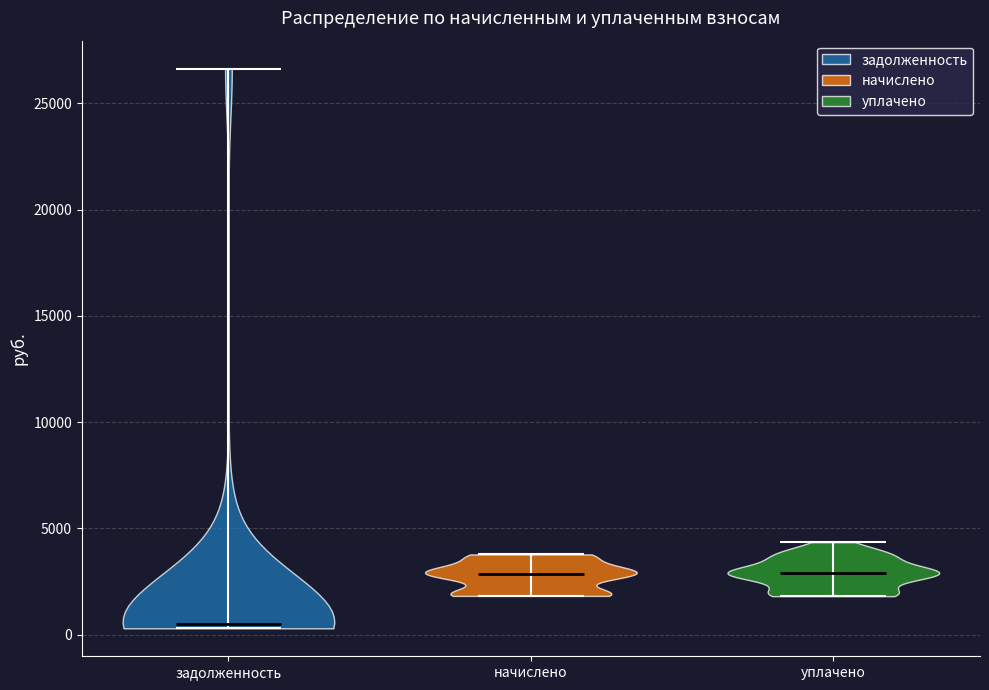

Reading left to right, read every violin against the y-axis: where its median line is, and the lowest and highest points it reaches. The values are not printed on the chart, so give them approximately, as read against the axis.

задолженность: median line 500, lowest point 500, highest point 26500
начислено: median line 3000, lowest point 2000, highest point 4000
уплачено: median line 3000, lowest point 2000, highest point 4500